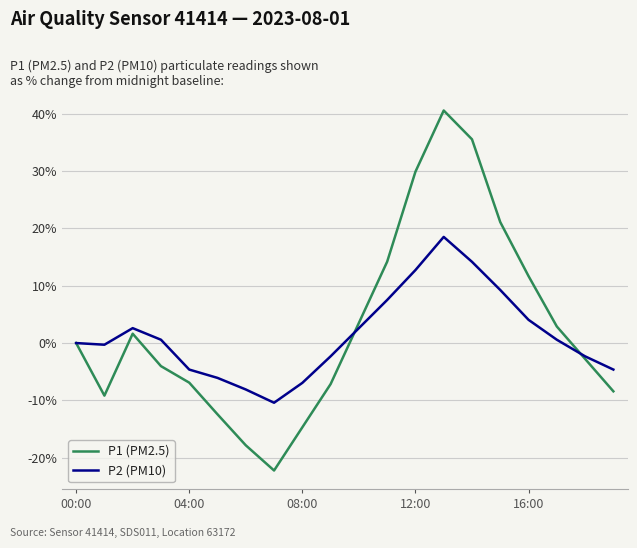

Which series has the widest spread of values?

P1 (PM2.5)